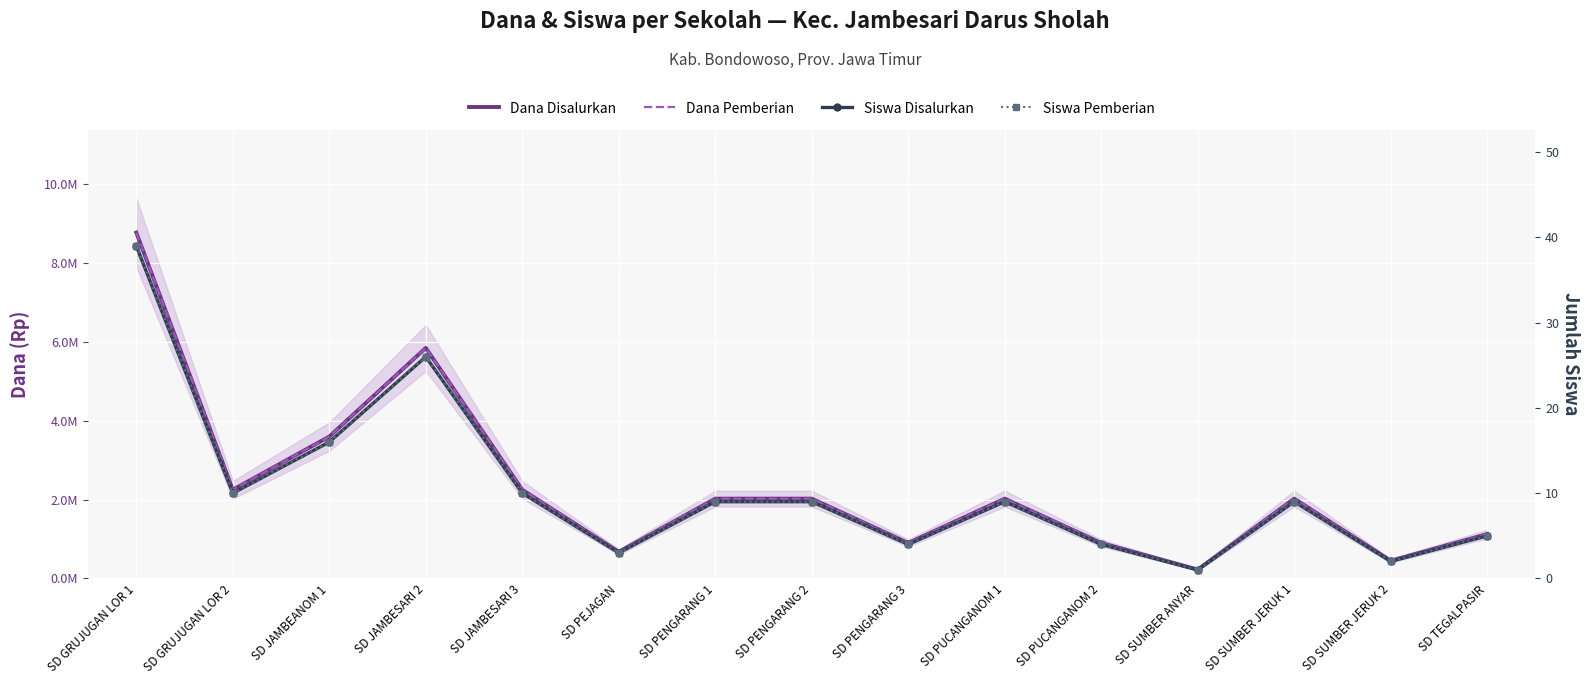

Count the number of categories in the chart.

15